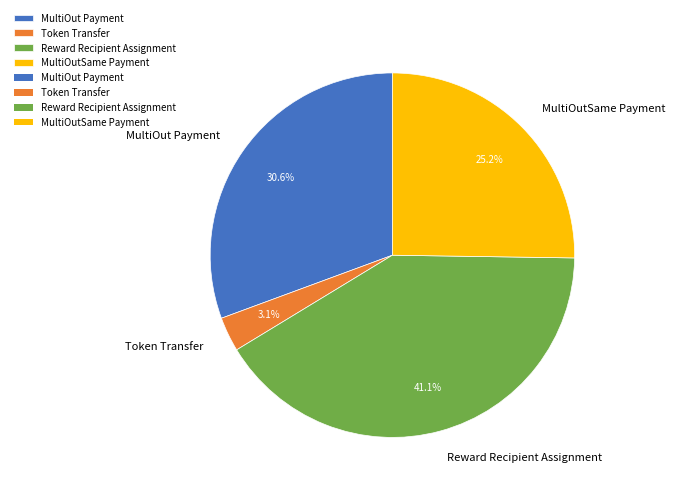

How many segments does this pie chart have?

4